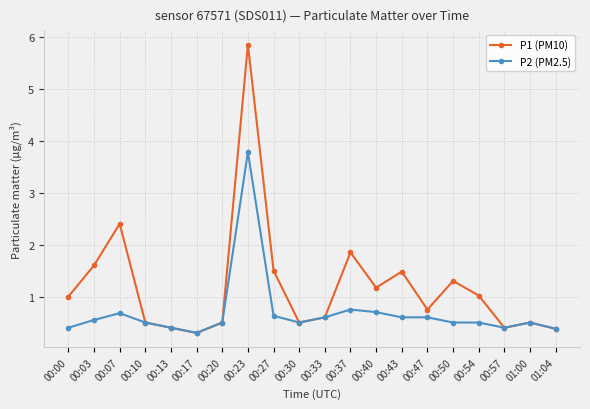

Where is the first local maximum for P1 (PM10)?

00:07